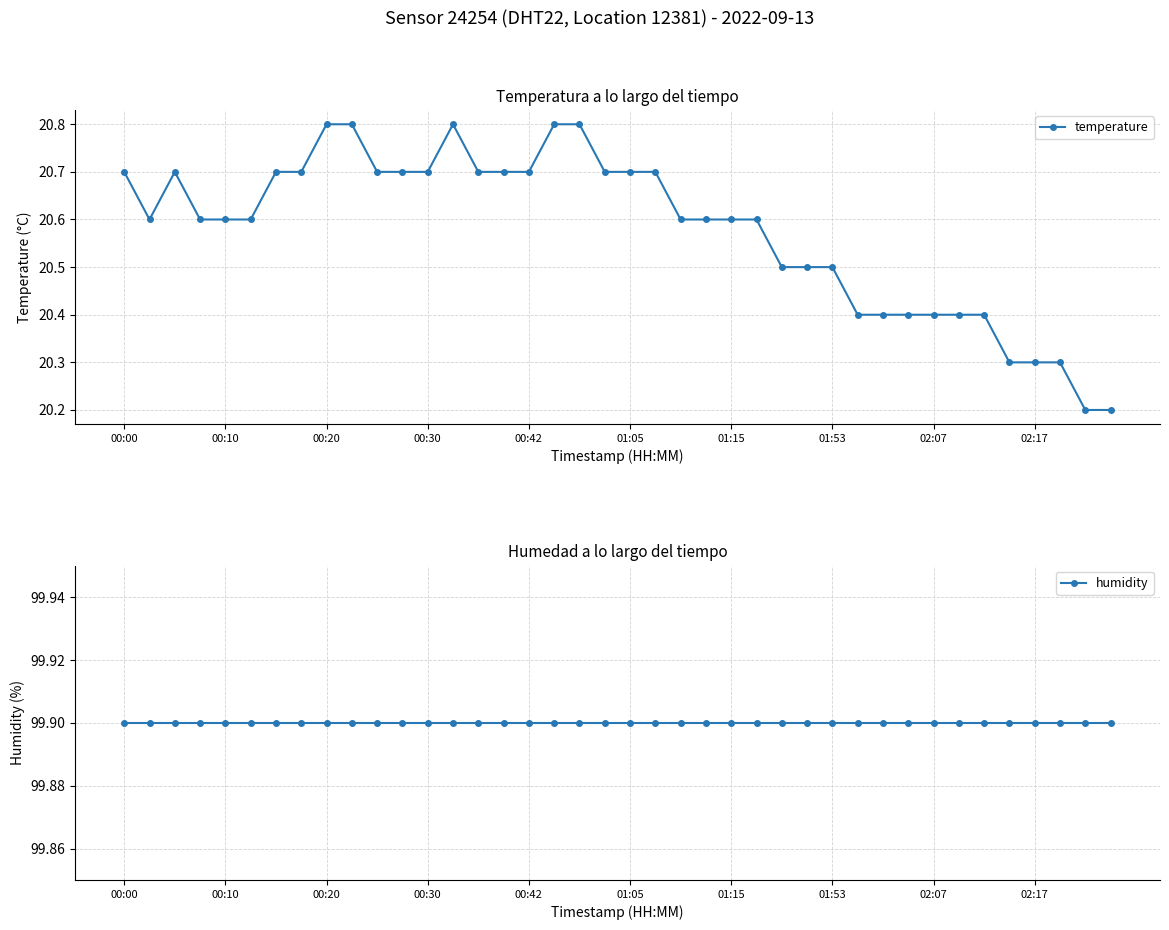

What is the highest value of the temperature series?

20.8